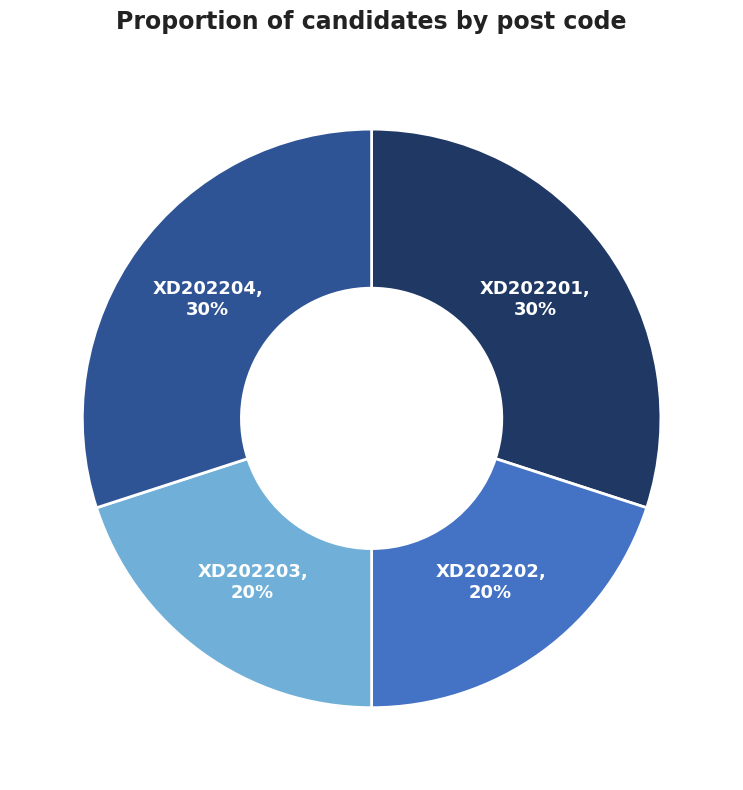

Is it true that XD202203 is 7% of the pie?

False